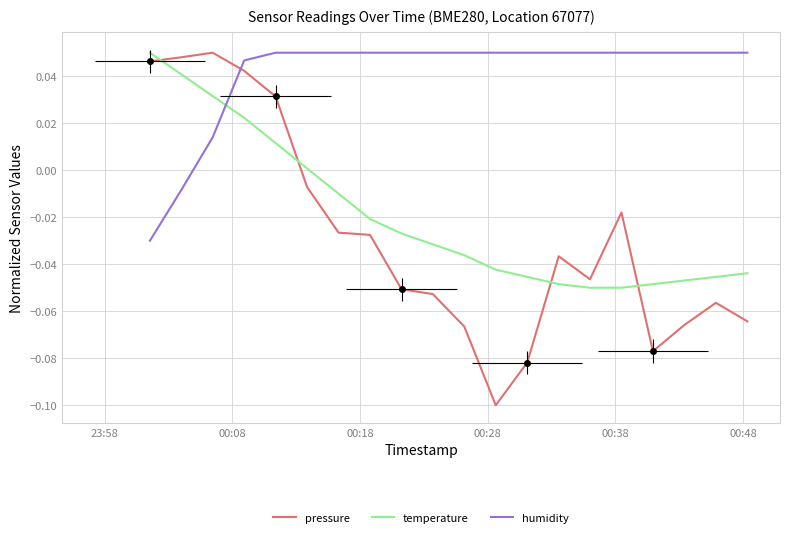

True or false: humidity has more than 1 points higher than both neighbors.

False